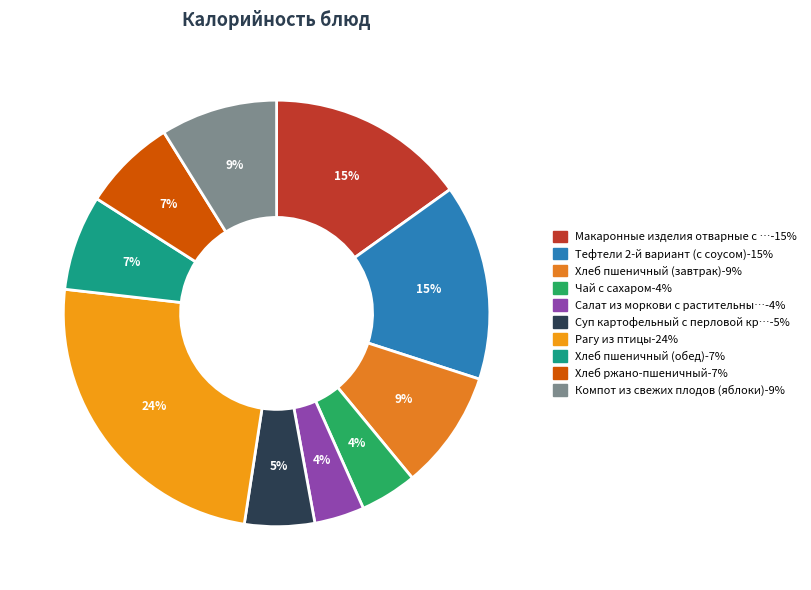

Count the number of slices in the pie.

10